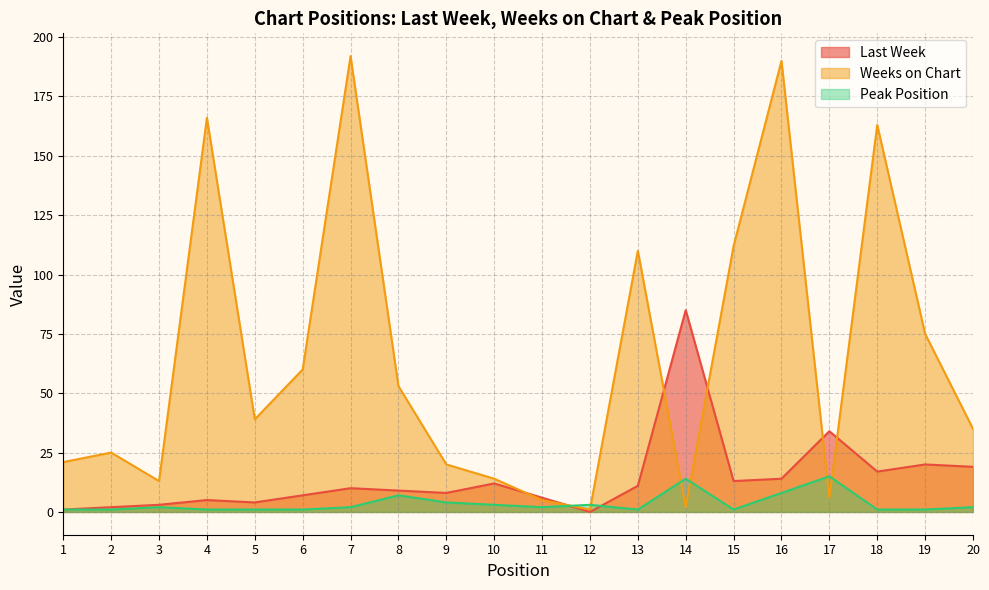

Reading left to right, extract all data points from this chart.

Last Week: 1=1	2=2	3=3	4=5	5=4	6=7	7=10	8=9	9=8	10=12	11=6	12=0	13=11	14=85	15=13	16=14	17=34	18=17	19=20	20=19
Weeks on Chart: 1=21	2=25	3=13	4=166	5=39	6=60	7=192	8=53	9=20	10=14	11=5	12=1	13=110	14=2	15=112	16=190	17=6	18=163	19=75	20=35
Peak Position: 1=1	2=1	3=2	4=1	5=1	6=1	7=2	8=7	9=4	10=3	11=2	12=3	13=1	14=14	15=1	16=8	17=15	18=1	19=1	20=2